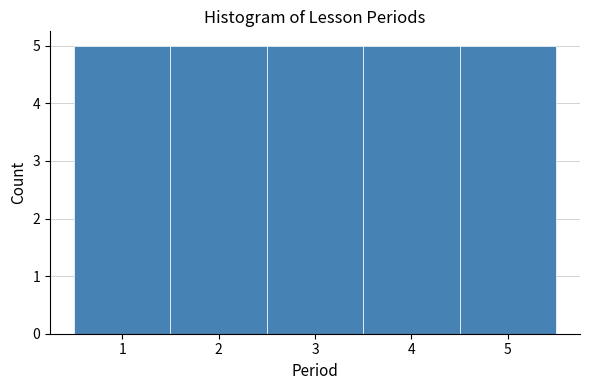

Reading left to right, list every bar in this chart as the range it spans on the x-axis followed by its height. The values are not printed on the chart, so give them approximately, as read against the axis.

0.5 to 1.5: 5
1.5 to 2.5: 5
2.5 to 3.5: 5
3.5 to 4.5: 5
4.5 to 5.5: 5